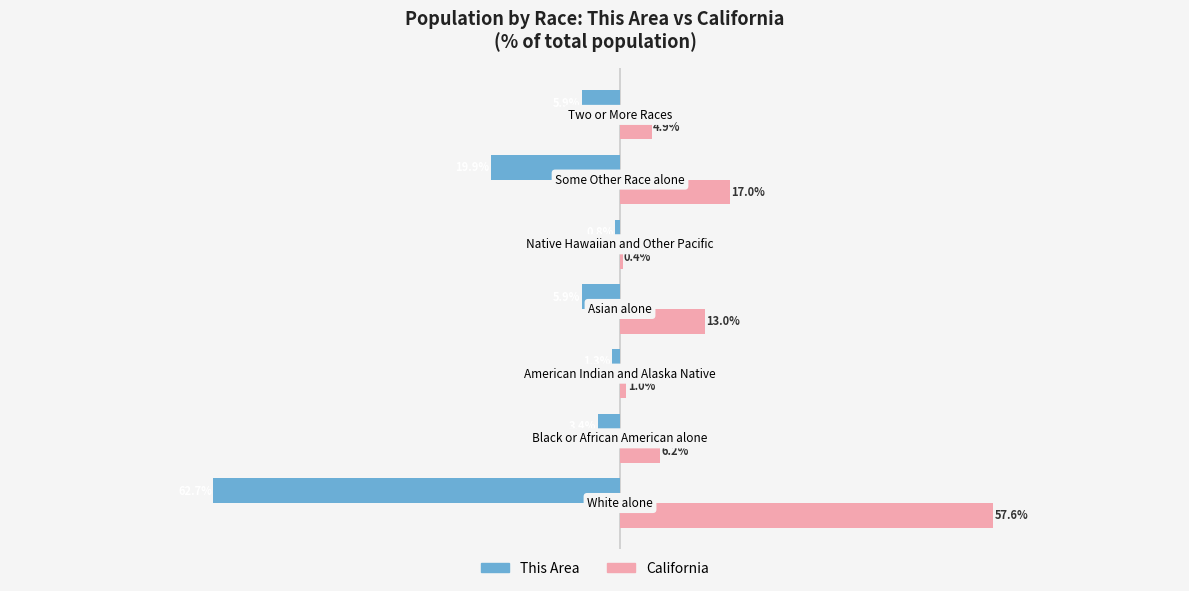

What are all the series names shown in the legend?

This Area, California